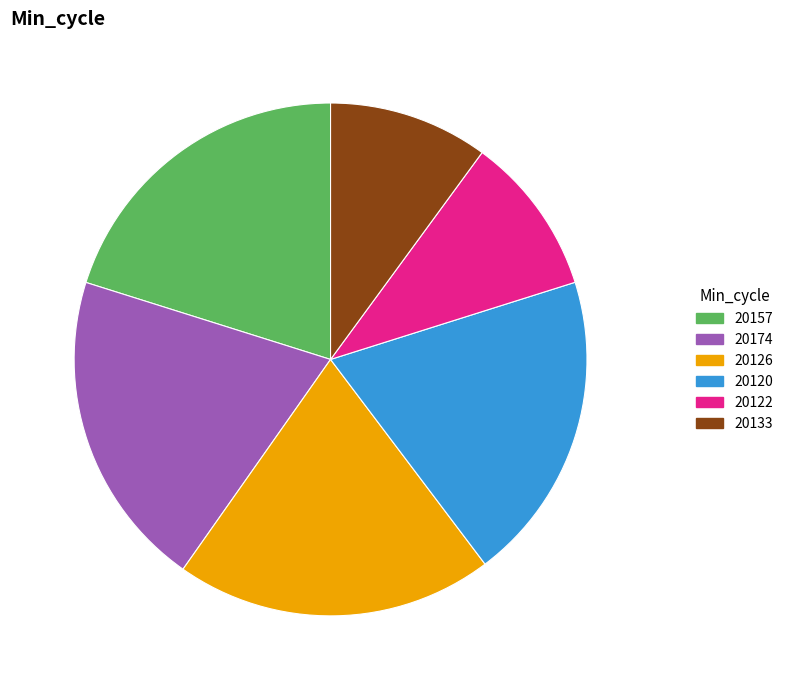

Which has a higher value, 20133 or 20126?

20126